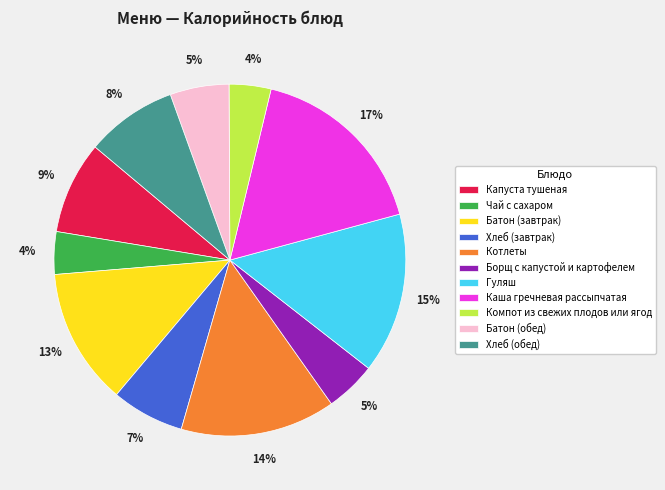

Approximately how many times larger is the value at Борщ с капустой и картофелем compared to Хлеб (завтрак)?

0.7